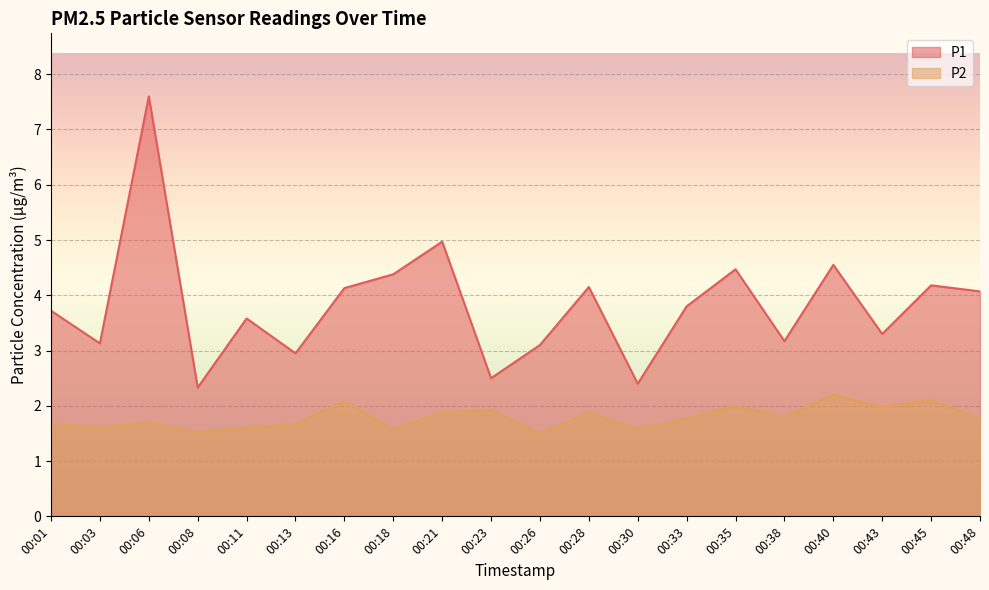

Where does the P1 series first go above 3?

00:01